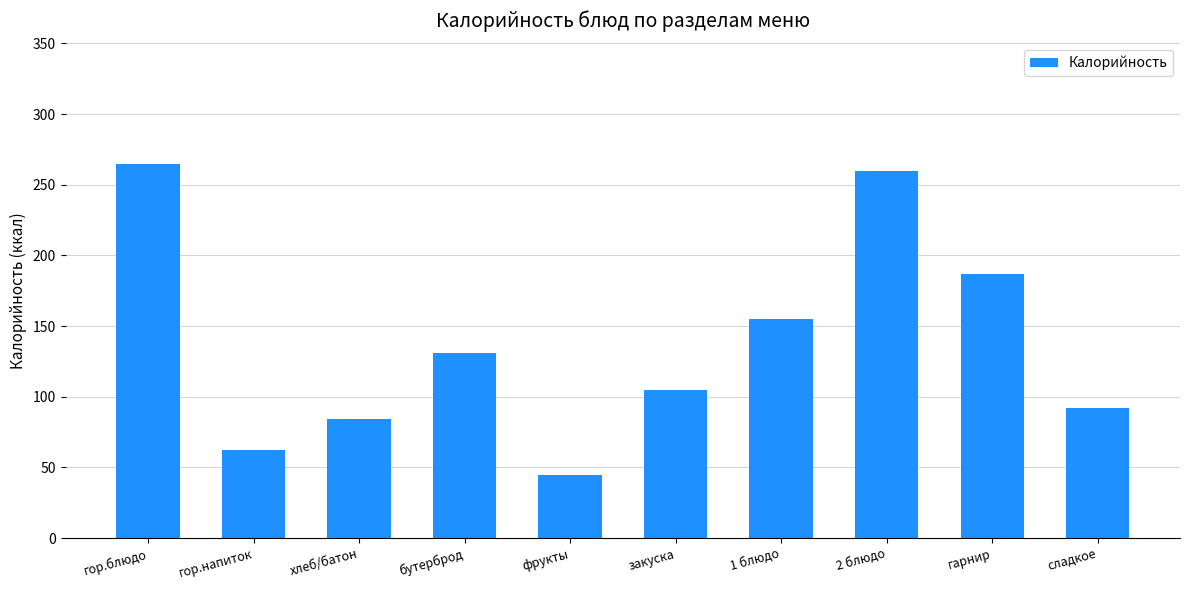

How many bars are there in total?

10